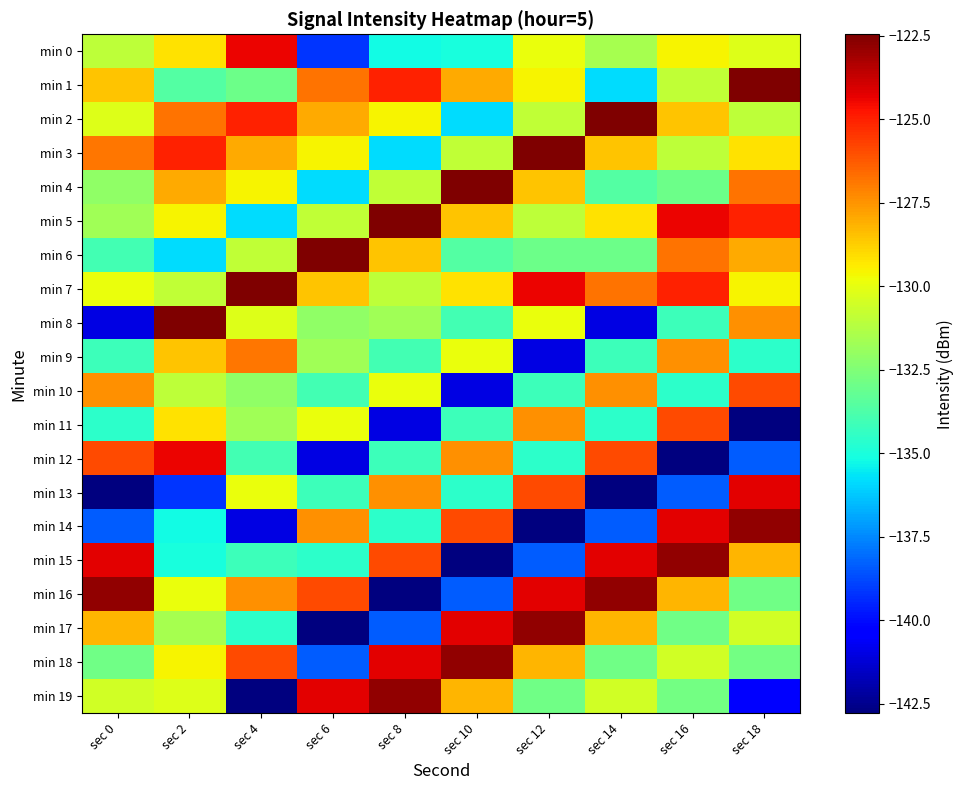

Reading right to left, transcribe all the data shown in this chart.

min 0: sec 18=-130.2	sec 16=-129.5	sec 14=-131.5	sec 12=-129.9	sec 10=-135.0	sec 8=-135.2	sec 6=-139.2	sec 4=-124.4	sec 2=-129.1	sec 0=-131.0
min 1: sec 18=-122.5	sec 16=-130.9	sec 14=-135.9	sec 12=-129.6	sec 10=-128.0	sec 8=-125.0	sec 6=-126.8	sec 4=-133.0	sec 2=-133.6	sec 0=-128.5
min 2: sec 18=-131.0	sec 16=-128.5	sec 14=-122.5	sec 12=-130.9	sec 10=-135.9	sec 8=-129.6	sec 6=-128.0	sec 4=-125.0	sec 2=-126.8	sec 0=-130.2
min 3: sec 18=-129.1	sec 16=-131.0	sec 14=-128.5	sec 12=-122.5	sec 10=-130.9	sec 8=-135.9	sec 6=-129.6	sec 4=-128.0	sec 2=-125.0	sec 0=-126.8
min 4: sec 18=-126.8	sec 16=-133.0	sec 14=-133.6	sec 12=-128.5	sec 10=-122.5	sec 8=-130.9	sec 6=-135.9	sec 4=-129.6	sec 2=-128.0	sec 0=-132.1
min 5: sec 18=-125.0	sec 16=-124.4	sec 14=-129.1	sec 12=-131.0	sec 10=-128.5	sec 8=-122.5	sec 6=-130.9	sec 4=-135.9	sec 2=-129.6	sec 0=-131.7
min 6: sec 18=-128.0	sec 16=-126.8	sec 14=-133.0	sec 12=-133.0	sec 10=-133.6	sec 8=-128.5	sec 6=-122.5	sec 4=-130.9	sec 2=-135.9	sec 0=-134.0
min 7: sec 18=-129.6	sec 16=-125.0	sec 14=-126.8	sec 12=-124.4	sec 10=-129.1	sec 8=-131.0	sec 6=-128.5	sec 4=-122.5	sec 2=-130.9	sec 0=-129.8
min 8: sec 18=-127.4	sec 16=-134.1	sec 14=-141.0	sec 12=-129.8	sec 10=-134.0	sec 8=-131.7	sec 6=-132.1	sec 4=-130.2	sec 2=-122.5	sec 0=-141.0
min 9: sec 18=-134.6	sec 16=-127.4	sec 14=-134.1	sec 12=-141.0	sec 10=-129.8	sec 8=-134.0	sec 6=-131.7	sec 4=-126.8	sec 2=-128.5	sec 0=-134.1
min 10: sec 18=-125.9	sec 16=-134.6	sec 14=-127.4	sec 12=-134.1	sec 10=-141.0	sec 8=-129.8	sec 6=-134.0	sec 4=-132.1	sec 2=-131.0	sec 0=-127.4
min 11: sec 18=-142.8	sec 16=-125.9	sec 14=-134.6	sec 12=-127.4	sec 10=-134.1	sec 8=-141.0	sec 6=-129.8	sec 4=-131.7	sec 2=-129.1	sec 0=-134.6
min 12: sec 18=-138.4	sec 16=-142.8	sec 14=-125.9	sec 12=-134.6	sec 10=-127.4	sec 8=-134.1	sec 6=-141.0	sec 4=-134.0	sec 2=-124.4	sec 0=-125.9
min 13: sec 18=-124.2	sec 16=-138.4	sec 14=-142.8	sec 12=-125.9	sec 10=-134.6	sec 8=-127.4	sec 6=-134.1	sec 4=-129.8	sec 2=-139.2	sec 0=-142.8
min 14: sec 18=-122.8	sec 16=-124.2	sec 14=-138.4	sec 12=-142.8	sec 10=-125.9	sec 8=-134.6	sec 6=-127.4	sec 4=-141.0	sec 2=-135.2	sec 0=-138.4
min 15: sec 18=-128.2	sec 16=-122.8	sec 14=-124.2	sec 12=-138.4	sec 10=-142.8	sec 8=-125.9	sec 6=-134.6	sec 4=-134.1	sec 2=-135.0	sec 0=-124.2
min 16: sec 18=-132.9	sec 16=-128.2	sec 14=-122.8	sec 12=-124.2	sec 10=-138.4	sec 8=-142.8	sec 6=-125.9	sec 4=-127.4	sec 2=-129.9	sec 0=-122.8
min 17: sec 18=-130.5	sec 16=-132.9	sec 14=-128.2	sec 12=-122.8	sec 10=-124.2	sec 8=-138.4	sec 6=-142.8	sec 4=-134.6	sec 2=-131.5	sec 0=-128.2
min 18: sec 18=-132.8	sec 16=-130.5	sec 14=-132.9	sec 12=-128.2	sec 10=-122.8	sec 8=-124.2	sec 6=-138.4	sec 4=-125.9	sec 2=-129.5	sec 0=-132.9
min 19: sec 18=-140.2	sec 16=-132.8	sec 14=-130.5	sec 12=-132.9	sec 10=-128.2	sec 8=-122.8	sec 6=-124.2	sec 4=-142.8	sec 2=-130.2	sec 0=-130.5